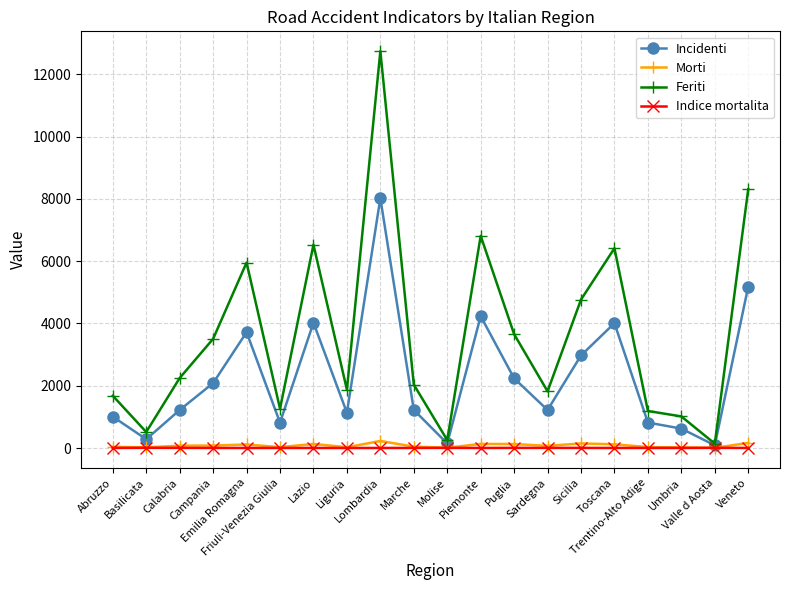

True or false: Morti has more than 0 interior local peaks.

True